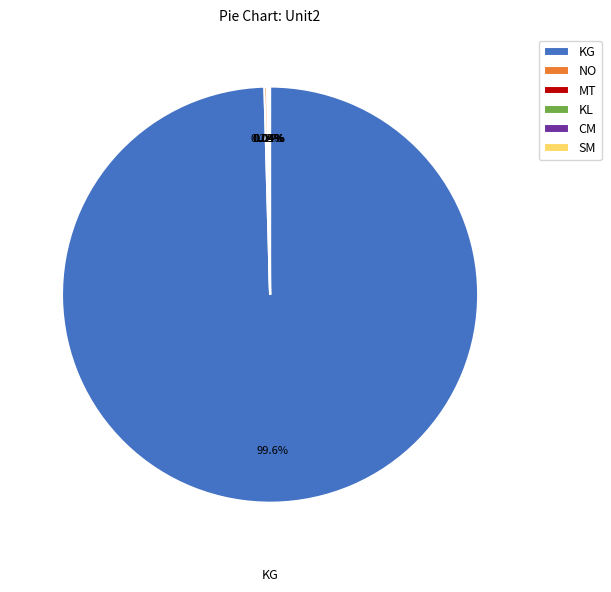

What is the largest slice in the pie chart?

KG